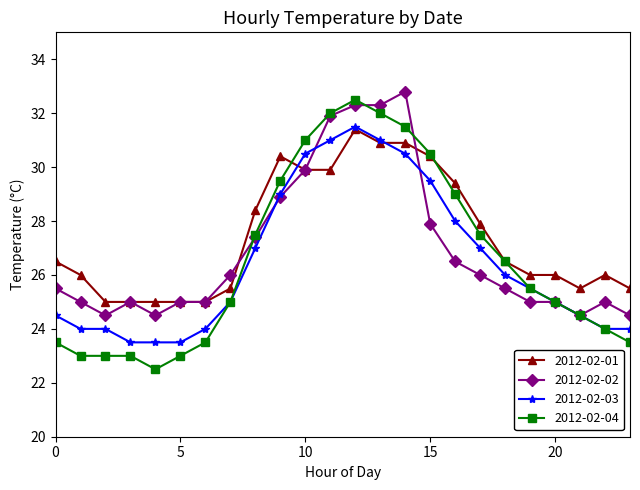

Which series has the widest spread of values?

2012-02-04